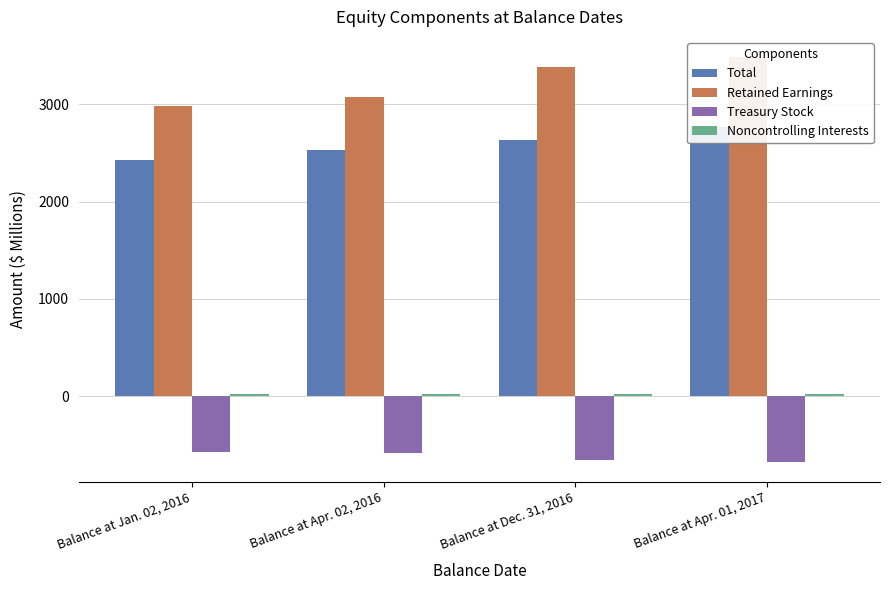

The Noncontrolling Interests series shows 18.1 at Balance at Apr. 01, 2017. True or false?

True